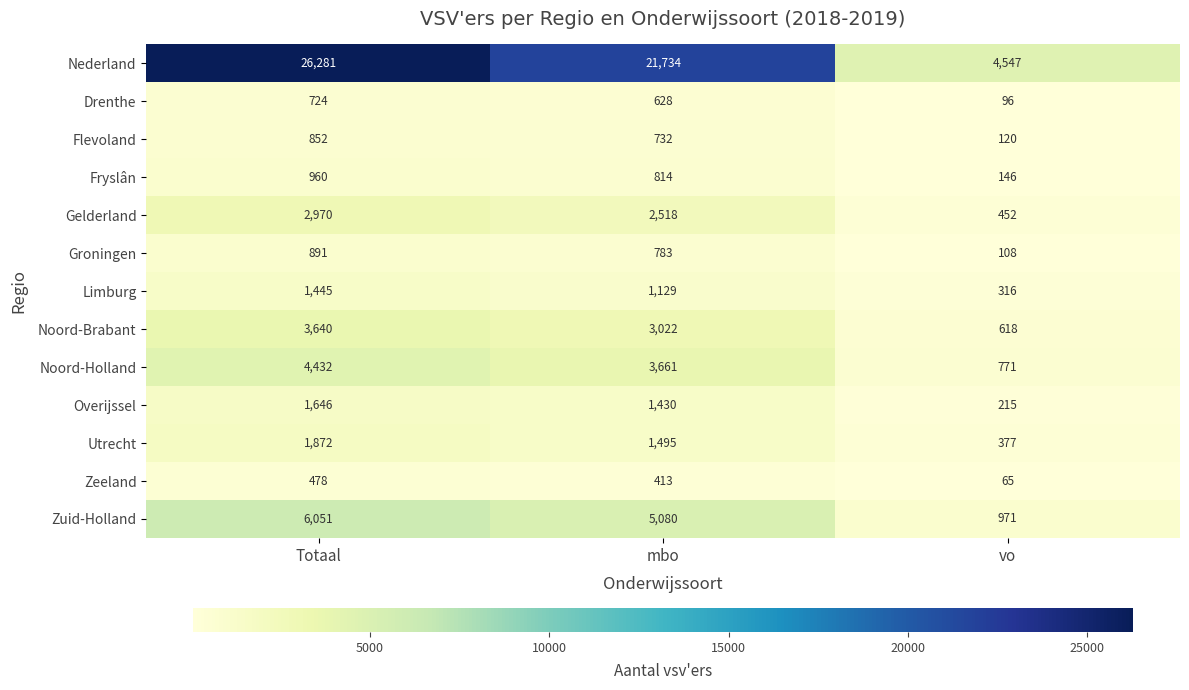

What is the total value across all series at mbo?

43439